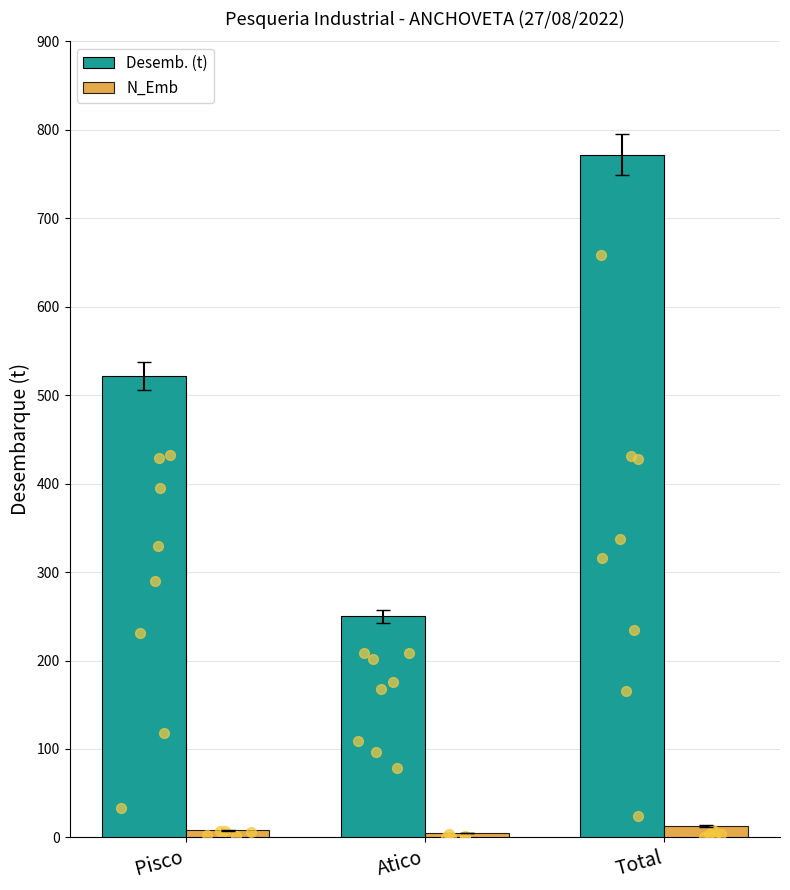

At which category is the sum across all series the highest?

Total